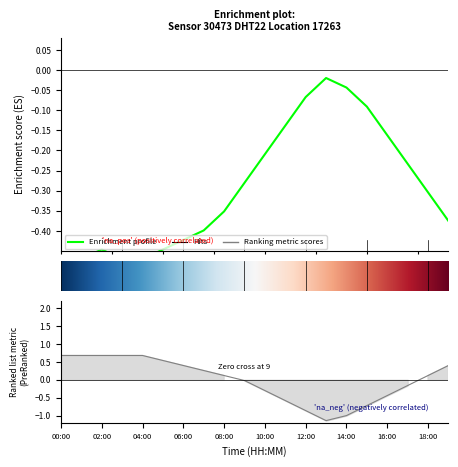

How many data points in humidity are less than 0?

9